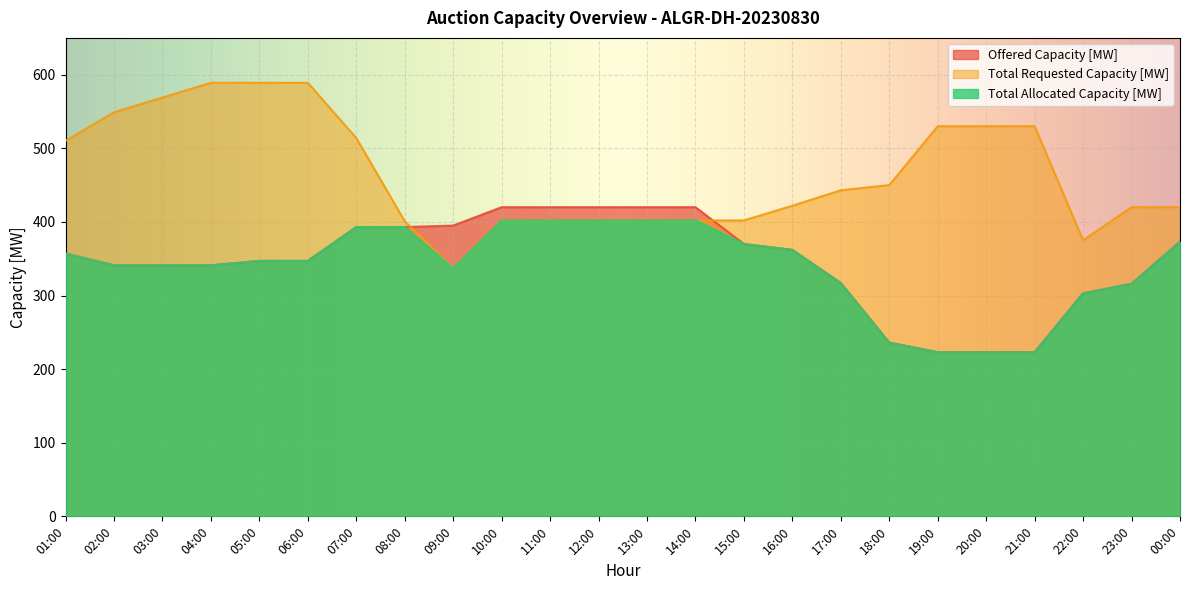

The Total Requested Capacity [MW] series shows 589 at 05:00. True or false?

True